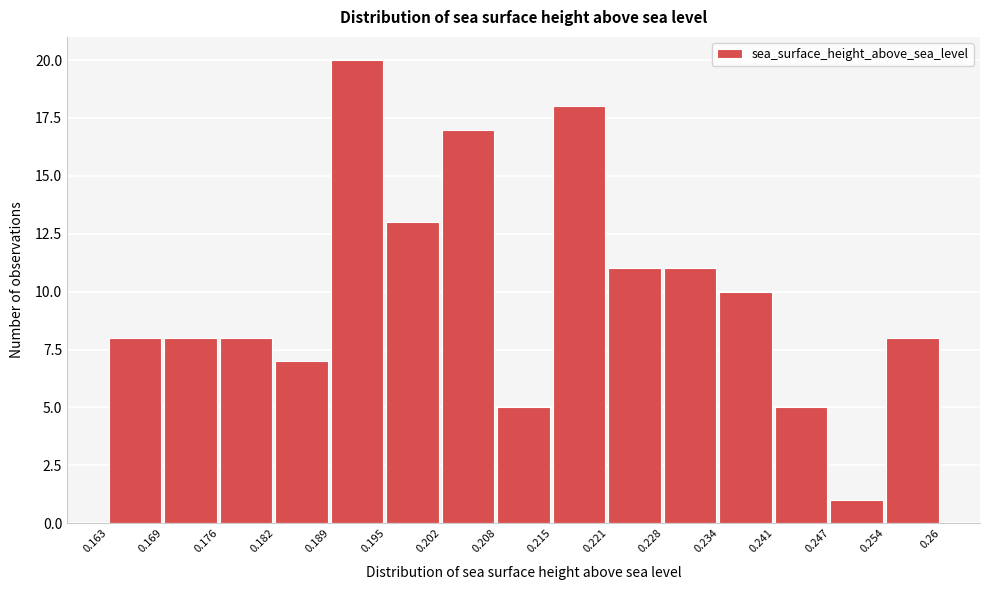

Reading left to right, list every bar in this chart as the range it spans on the x-axis followed by its height. The values are not printed on the chart, so give them approximately, as read against the axis.

0.163 to 0.169: 8
0.169 to 0.176: 8
0.176 to 0.182: 8
0.182 to 0.189: 7
0.189 to 0.195: 20
0.195 to 0.202: 13
0.202 to 0.208: 17
0.208 to 0.215: 5
0.215 to 0.221: 18
0.221 to 0.228: 11
0.228 to 0.234: 11
0.234 to 0.241: 10
0.241 to 0.247: 5
0.247 to 0.254: 1
0.254 to 0.26: 8